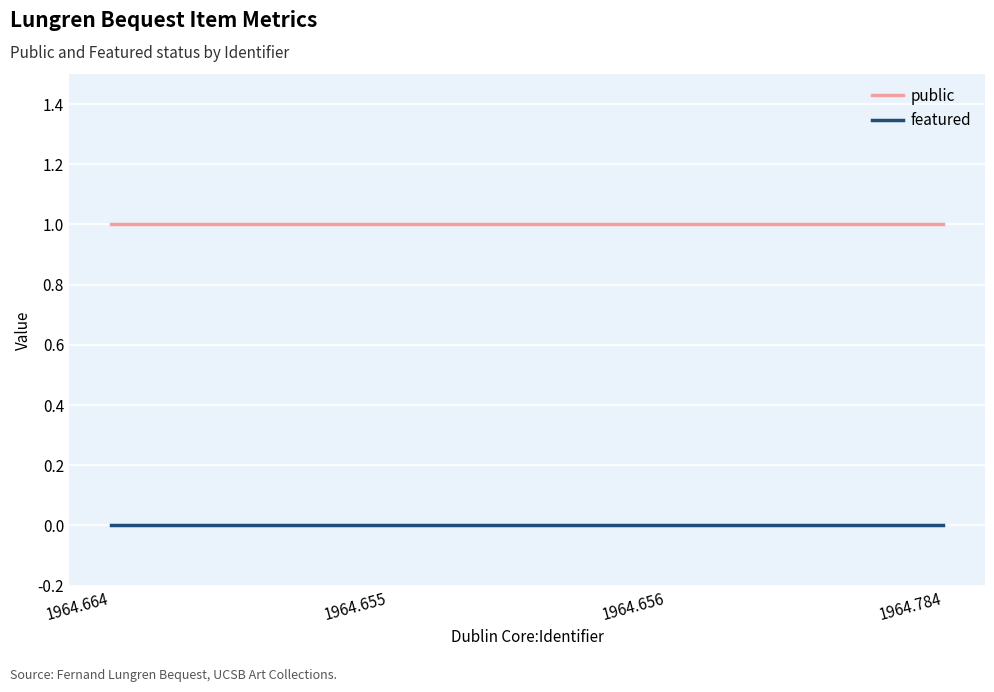

Rank the series by their maximum value, from lowest to highest.

featured, public